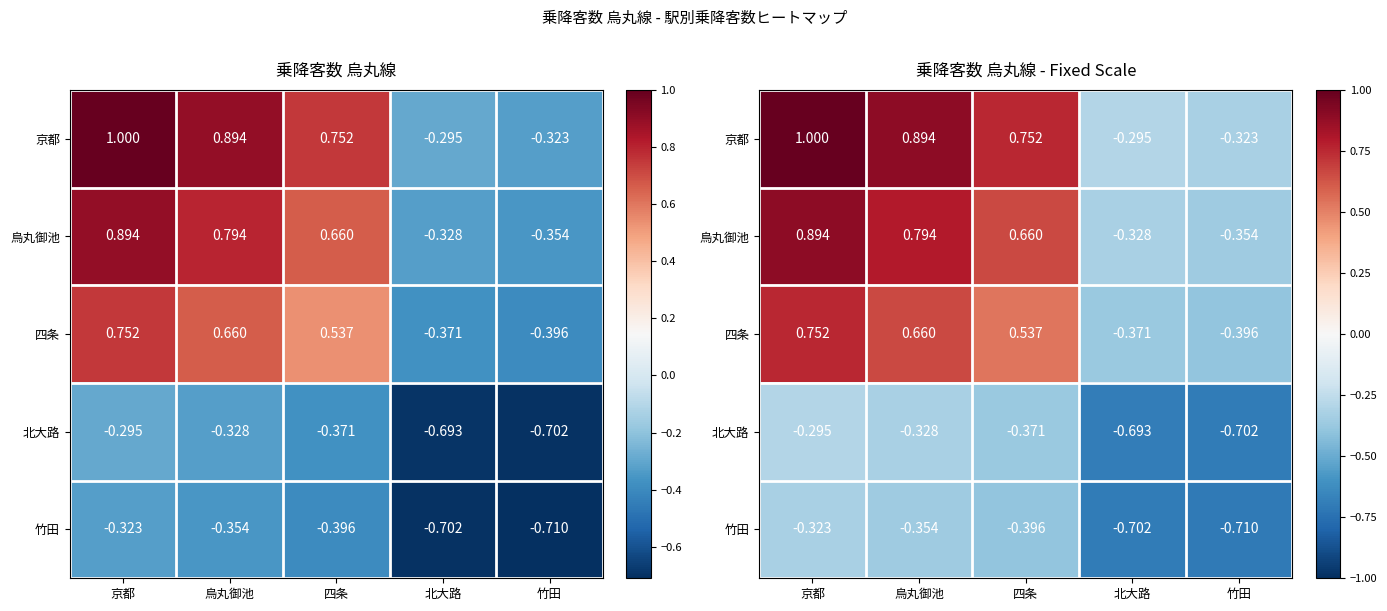

Between 四条 and 北大路, which series saw the biggest shift?

京都